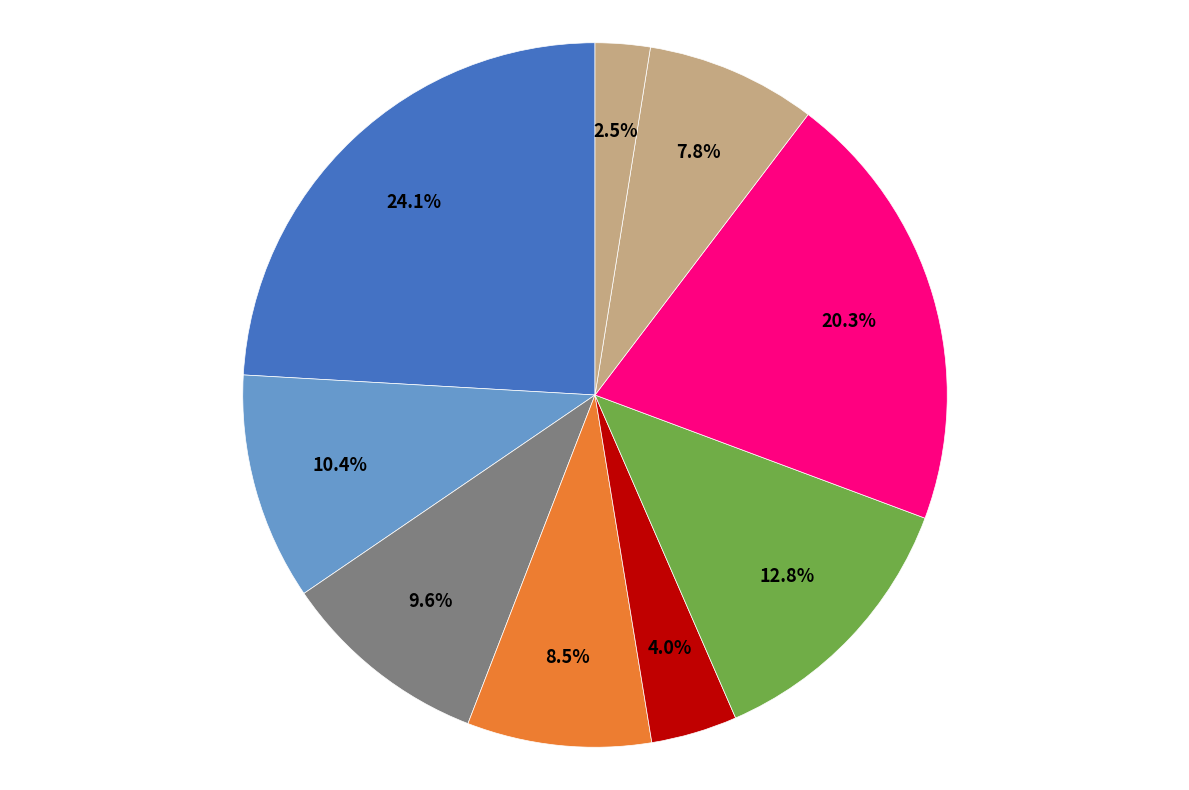

How many segments does this pie chart have?

9